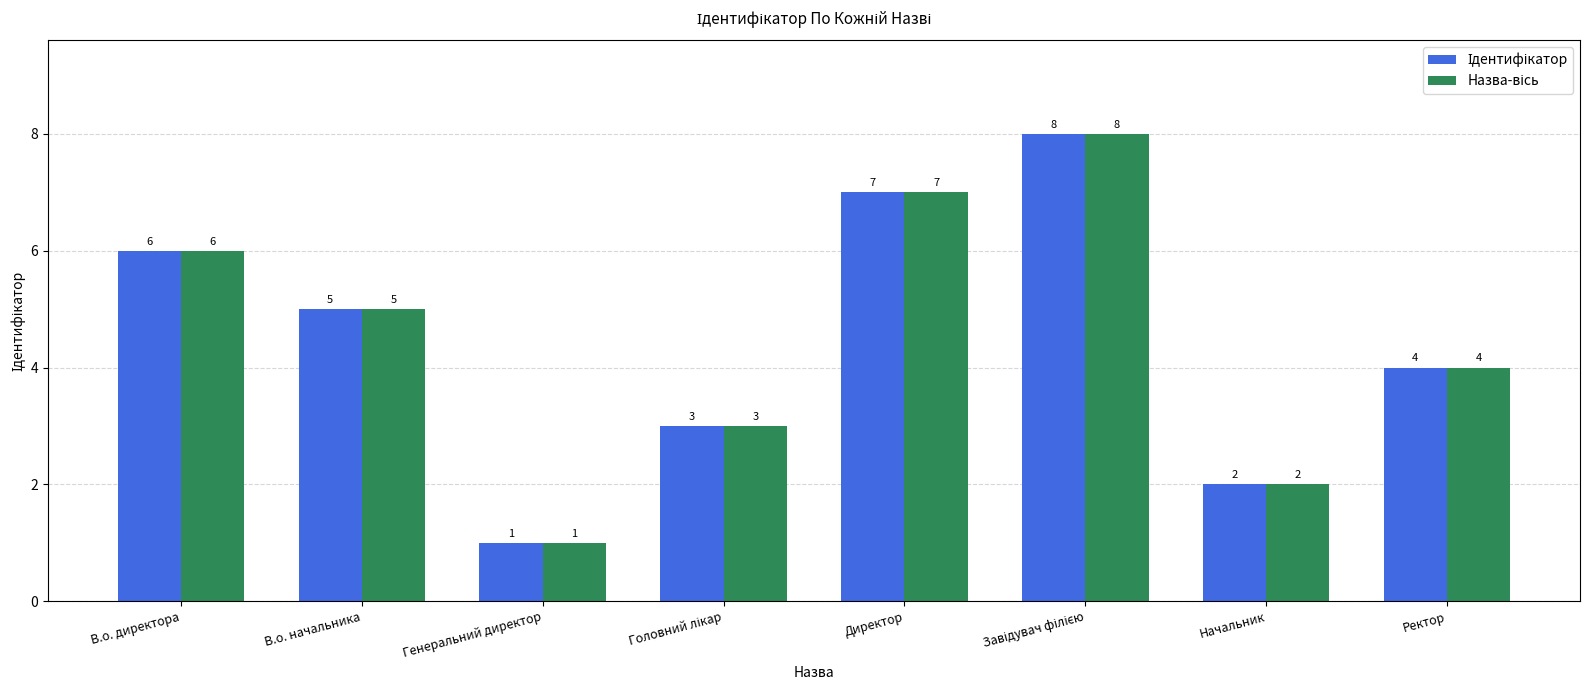

How many groups of bars are there?

8